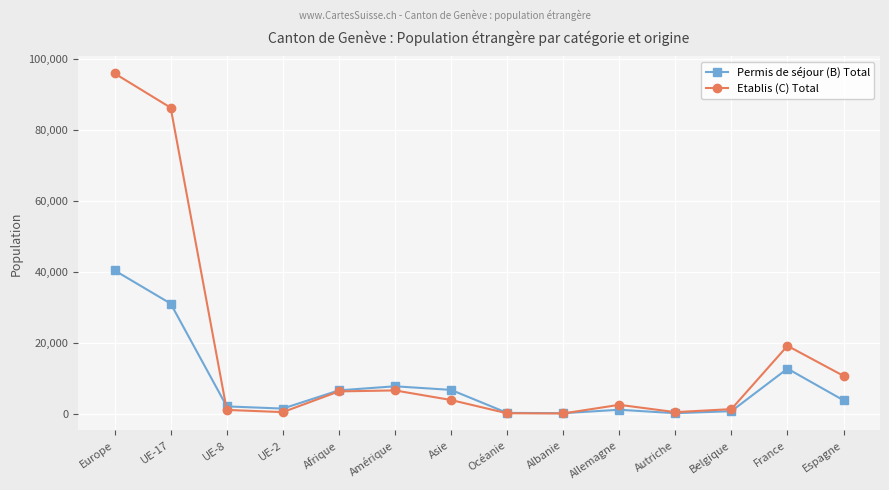

List the series in order of their overall mean, highest first.

Etablis (C) Total, Permis de séjour (B) Total